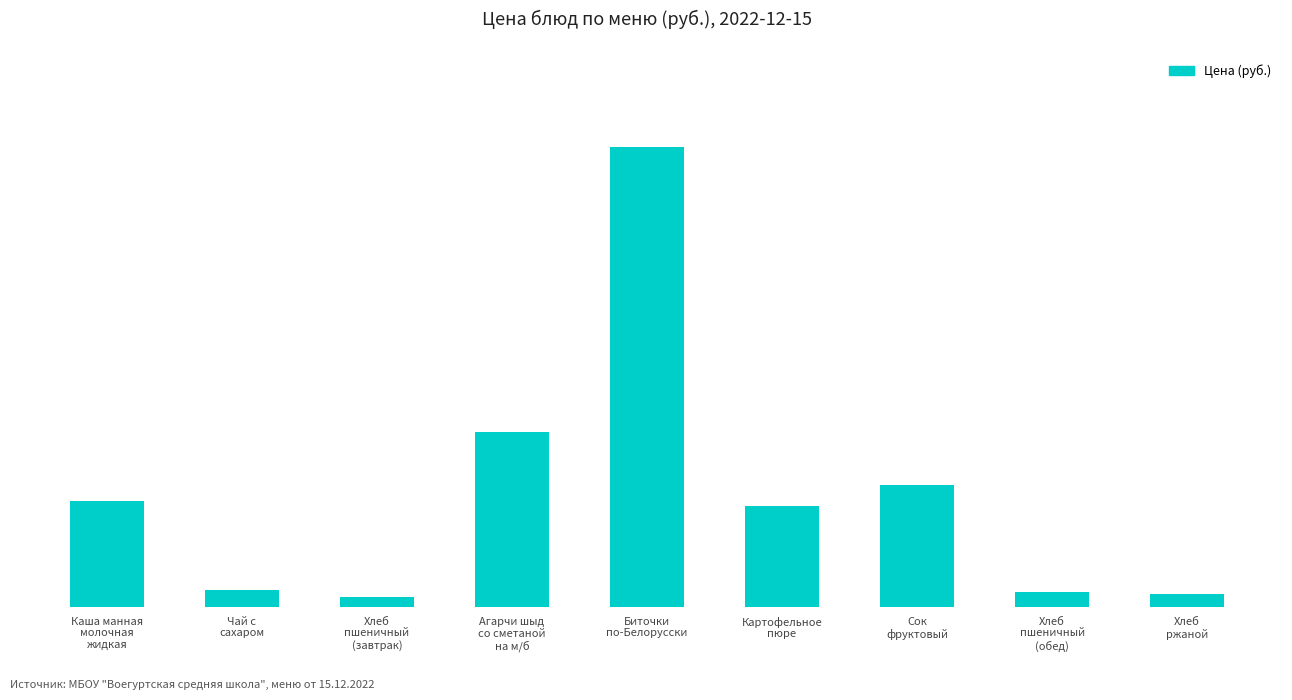

What is the sum of the values at Картофельное
пюре and Хлеб
пшеничный
(обед)?

12.5